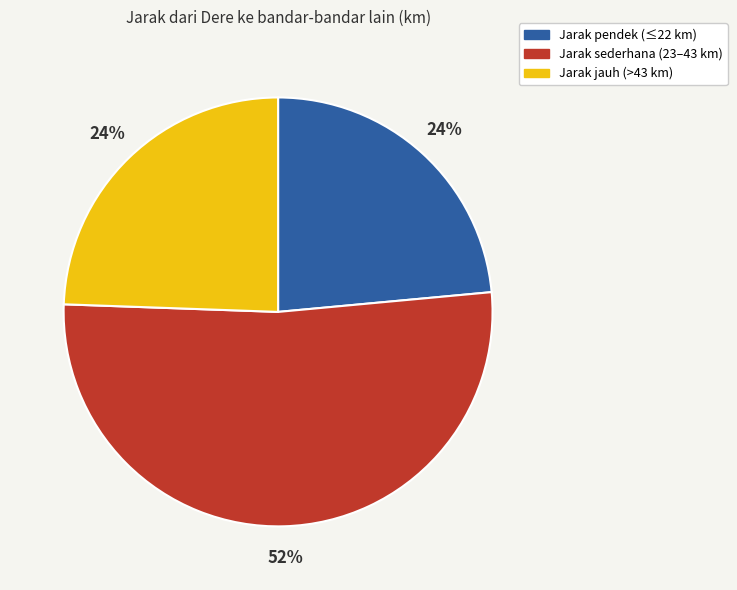

To the nearest percent, what portion does Jarak sederhana (23–43 km) represent?

52%